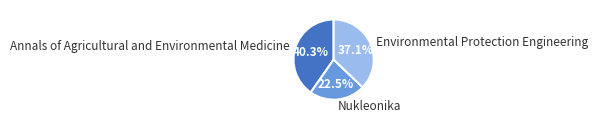

Which slice is the smallest?

Nukleonika